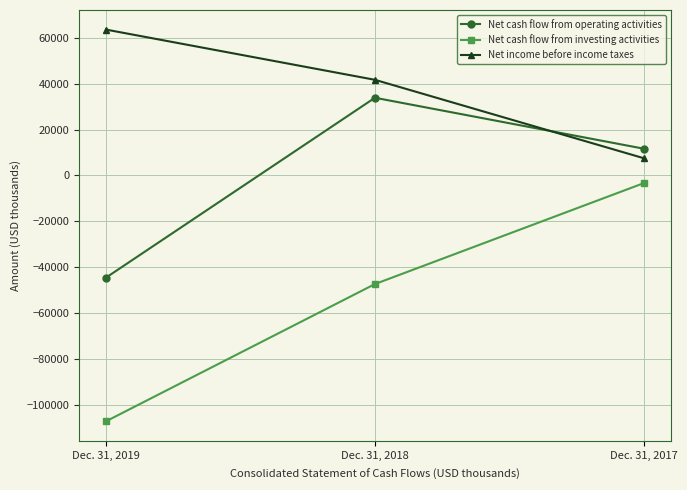

Reading left to right, transcribe all the data shown in this chart.

Net cash flow from operating activities: Dec. 31, 2019=-44464	Dec. 31, 2018=33828	Dec. 31, 2017=11653
Net cash flow from investing activities: Dec. 31, 2019=-106987	Dec. 31, 2018=-47250	Dec. 31, 2017=-3305
Net income before income taxes: Dec. 31, 2019=63500	Dec. 31, 2018=41641	Dec. 31, 2017=7504